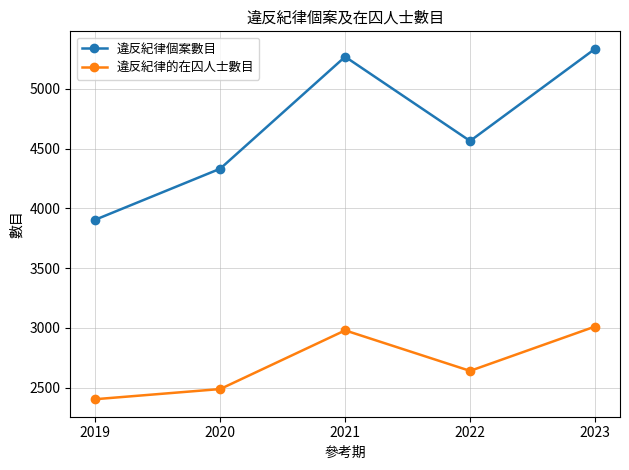

Which series has the largest range (max minus min)?

違反紀律個案數目